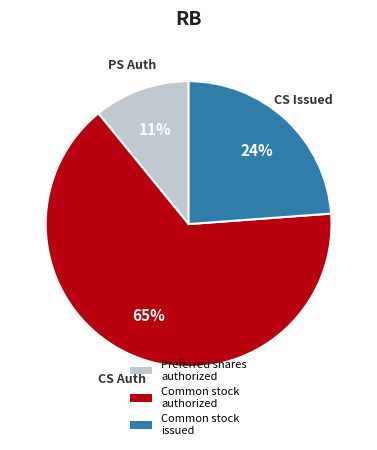

Does any single category account for the majority?

Yes